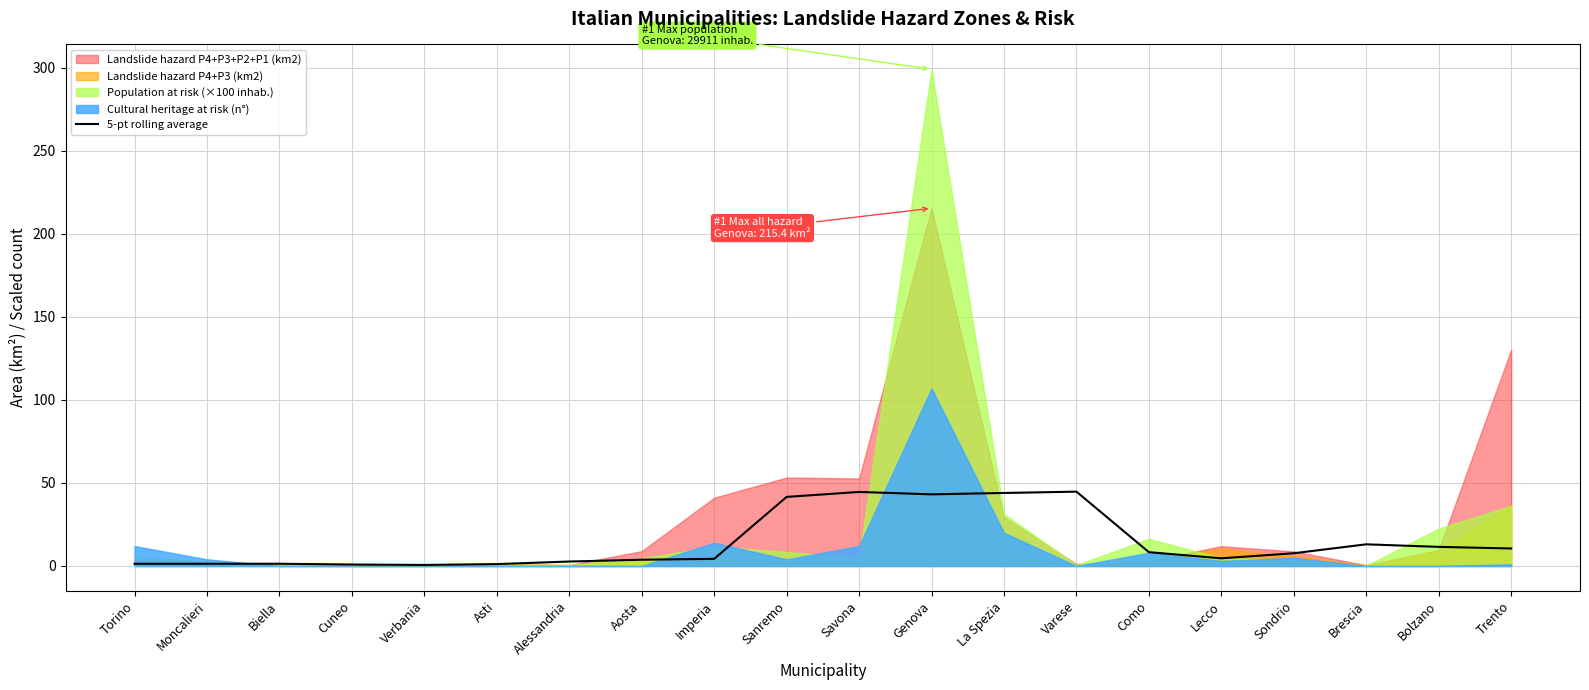

What is the value of the 10th point from the left?

41.6